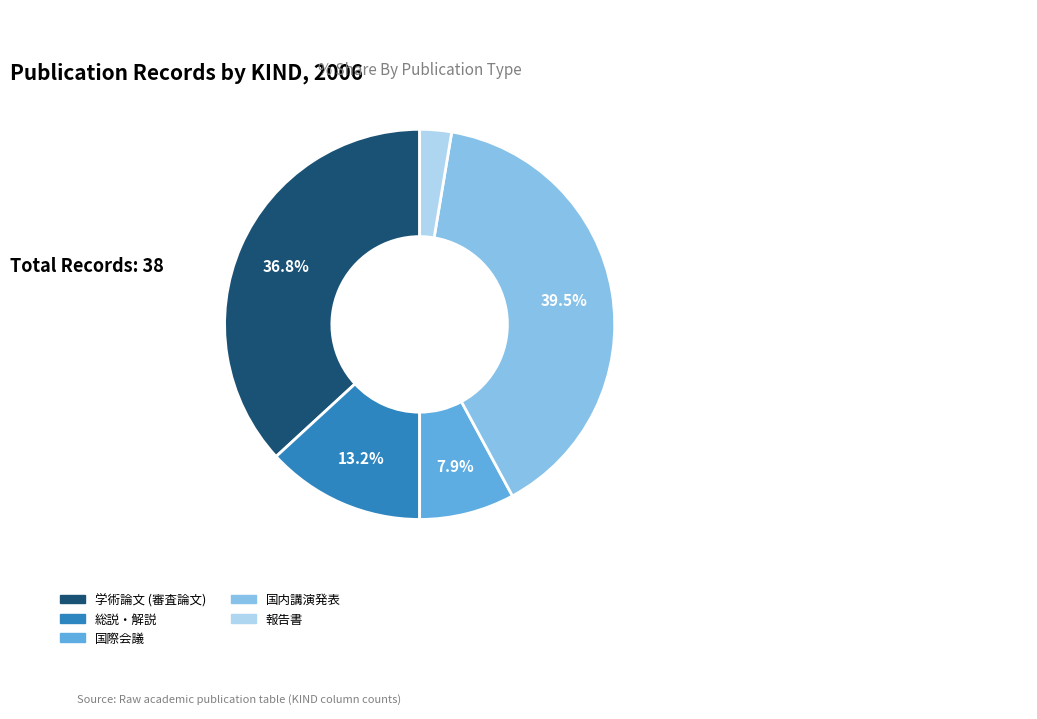

Which category has the biggest portion of the pie?

国内講演発表